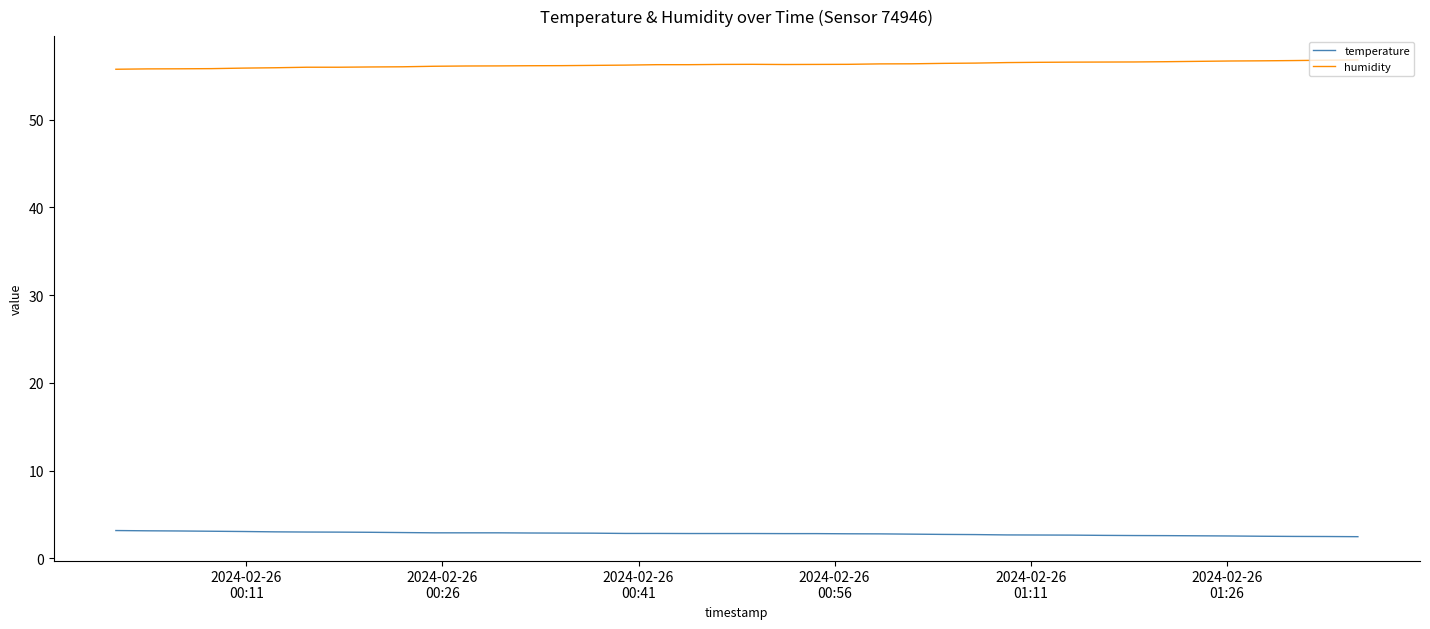

True or false: humidity and temperature cross at least once.

False